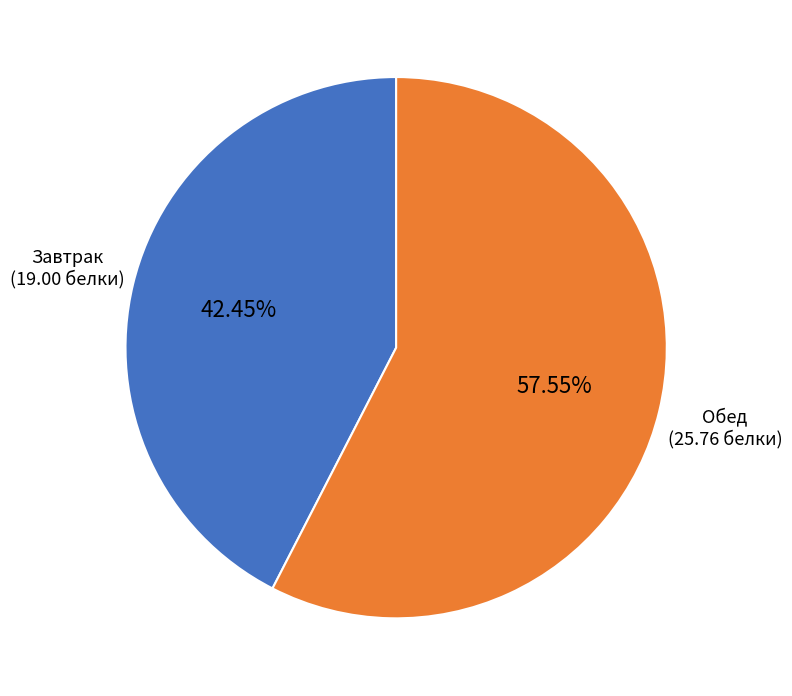

How many segments does this pie chart have?

2